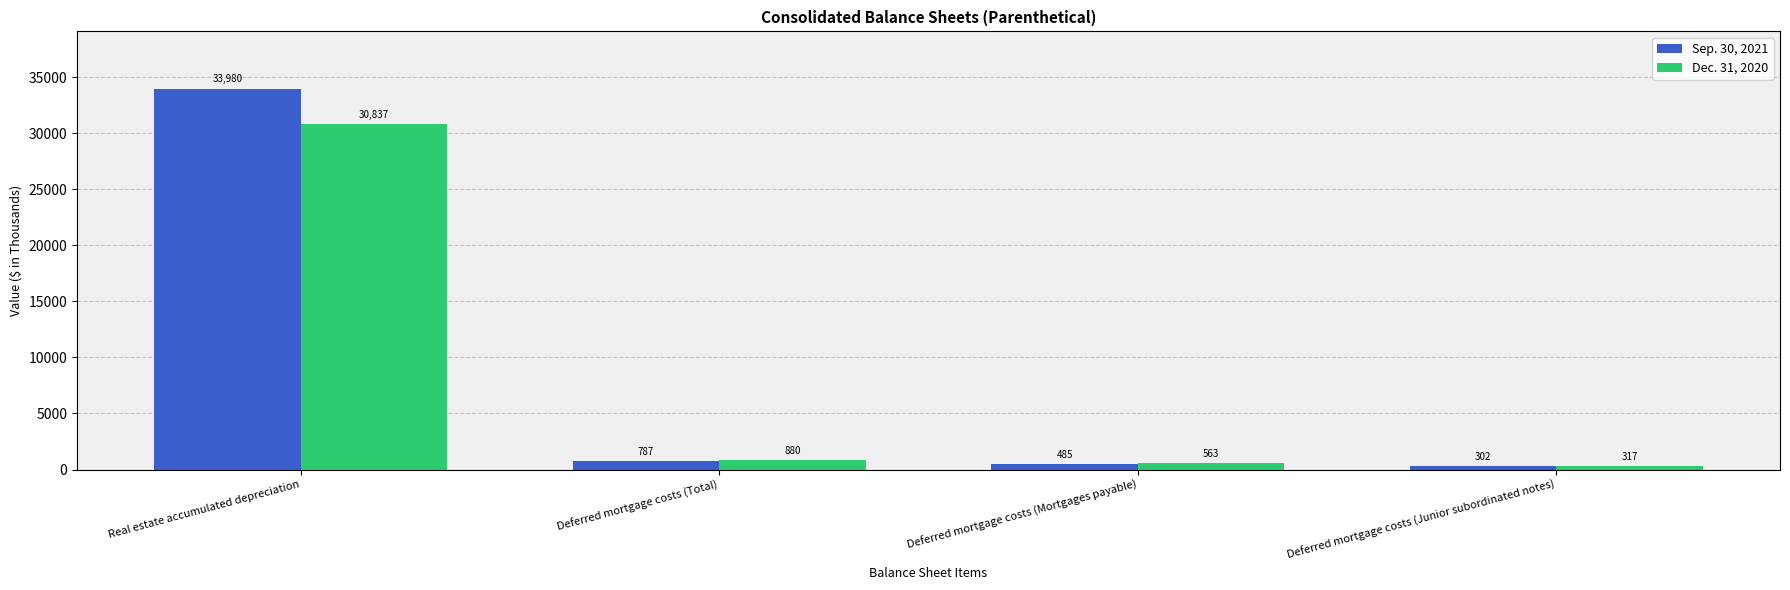

What is the smallest value displayed?

302